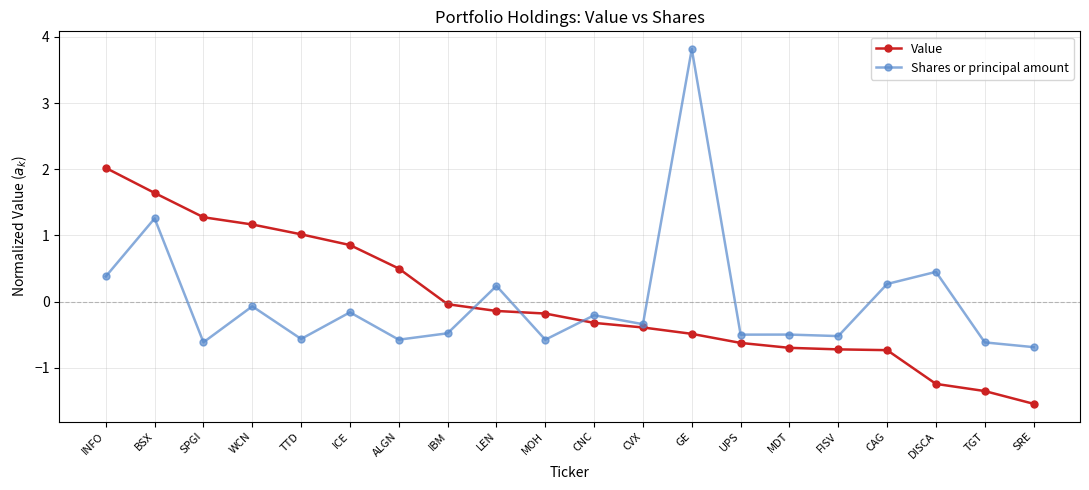

True or false: Shares or principal amount and Value intersect in this chart.

True